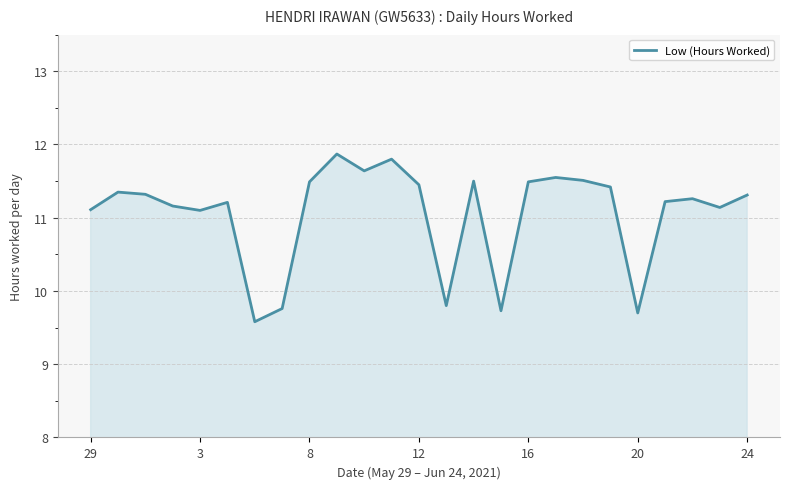

What is the greatest value displayed?

11.9